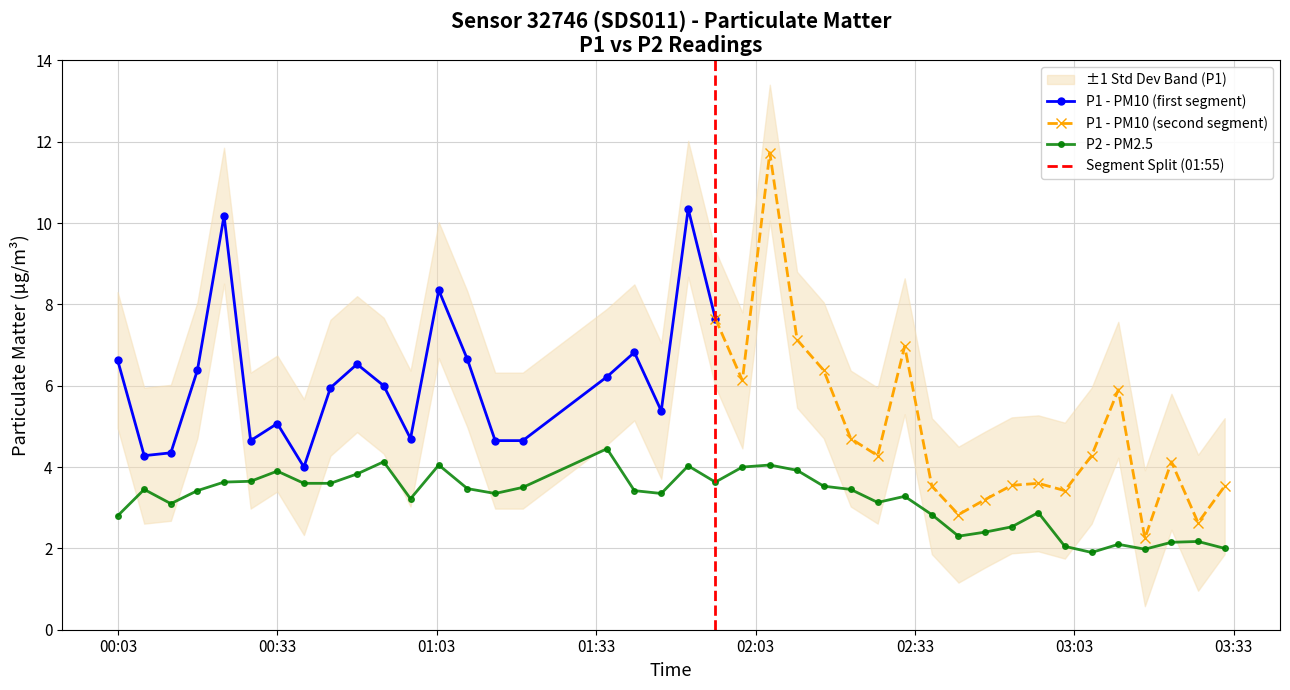

What is the change in value from 18 to 36?

-1.4